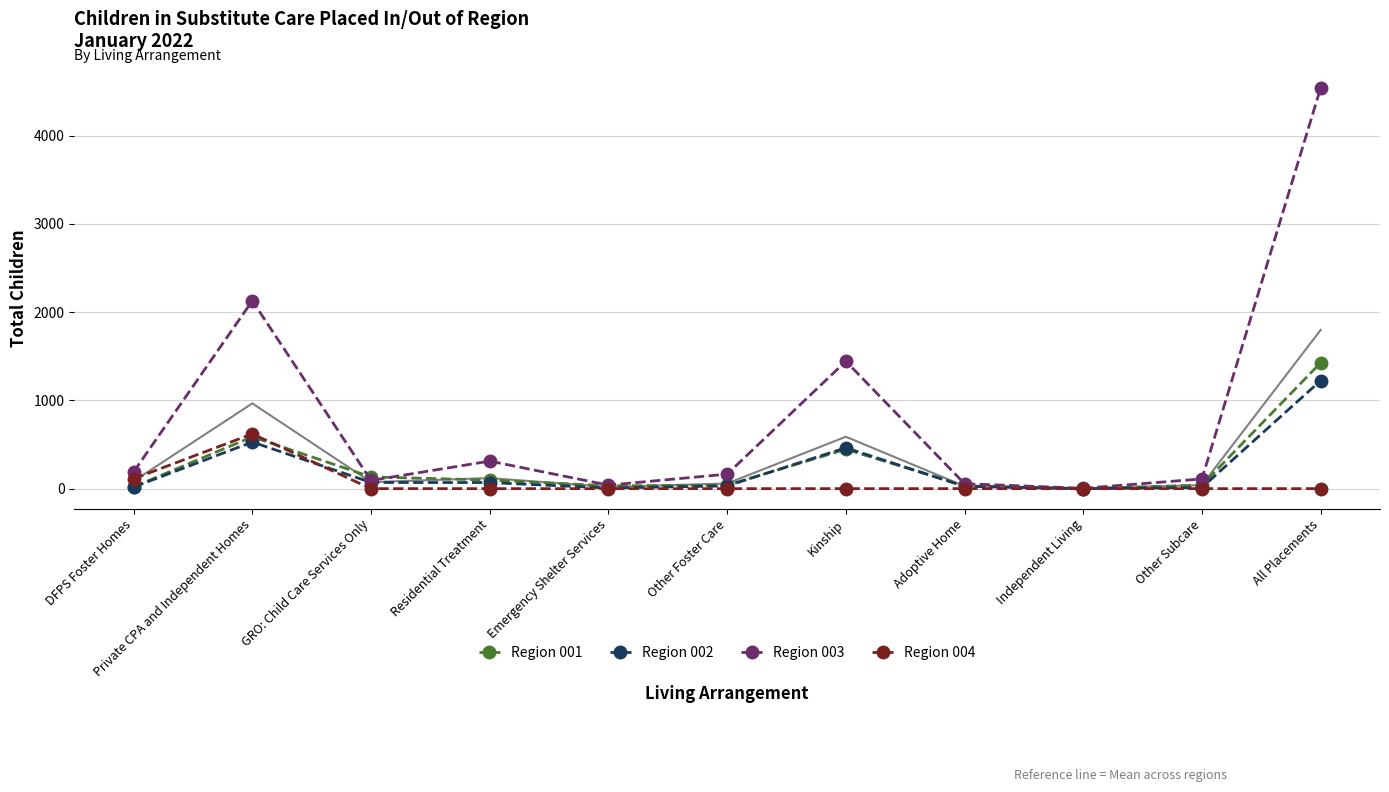

At how many categories does at least one series exceed 856?

3